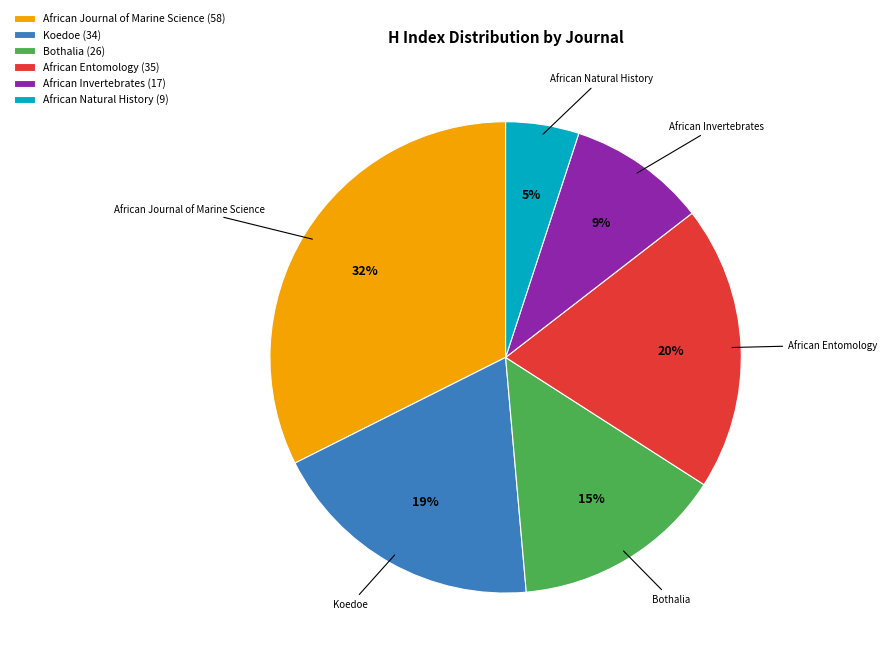

To the nearest percent, what is the difference between the largest and smallest slice percentages?

27%